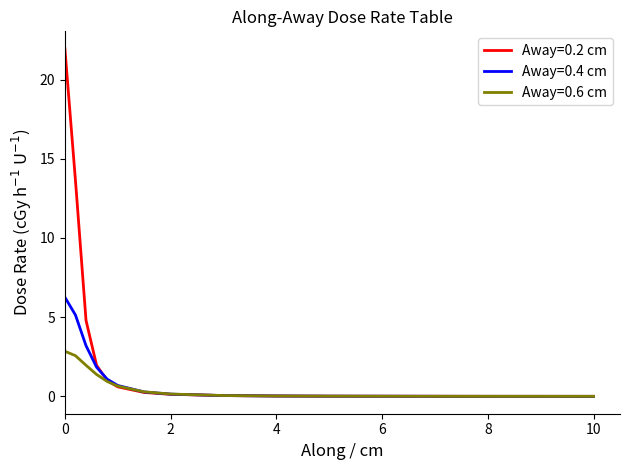

Which series has the widest spread of values?

Away=0.2 cm